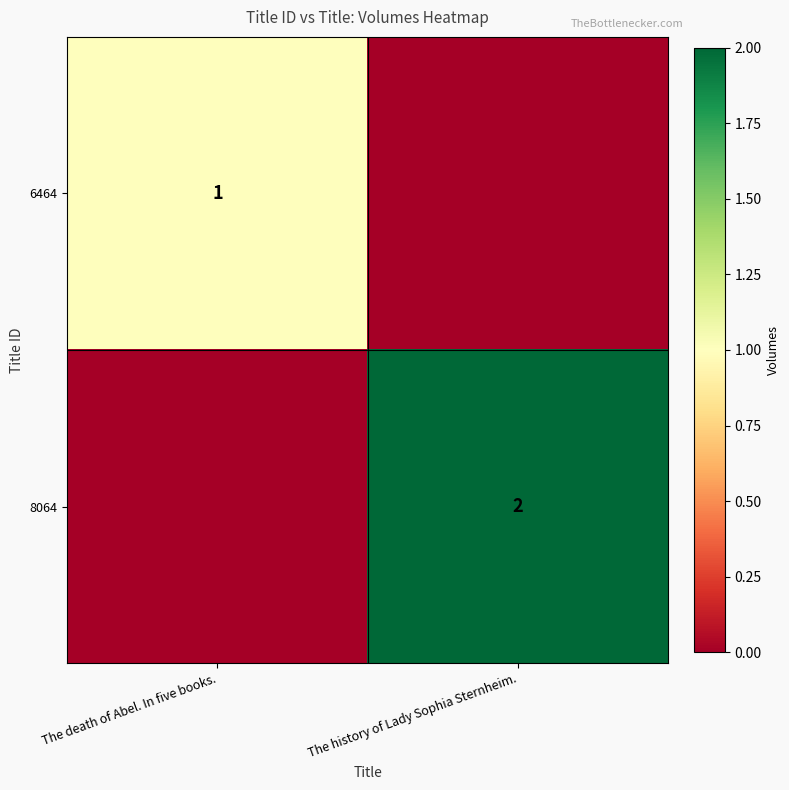

Is it true that 8064 equals 2 at The history of Lady Sophia Sternheim.?

True